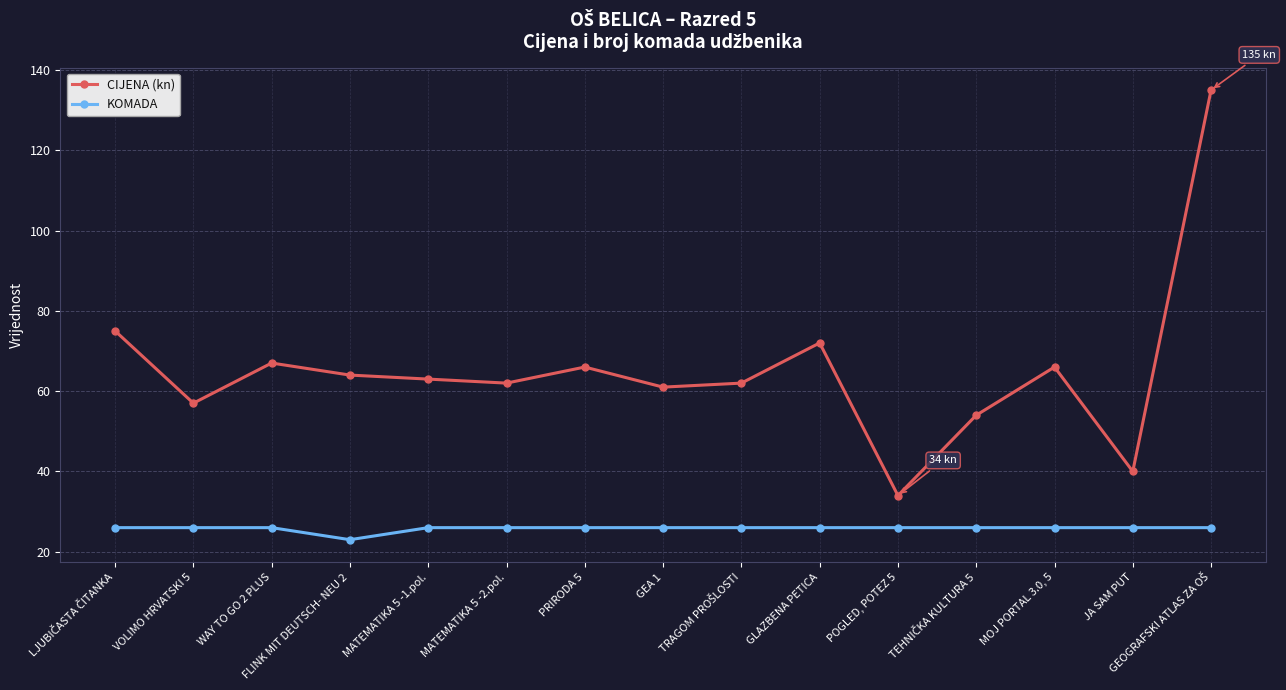

What is the minimum value for CIJENA (kn)?

34